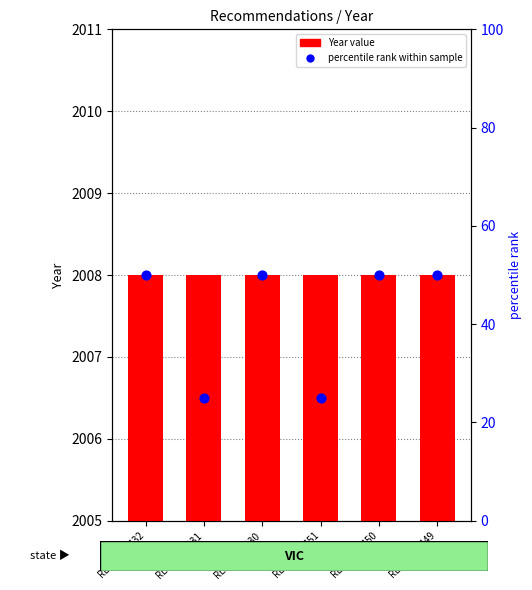

At which category is the sum across all series the highest?

REC158-3432